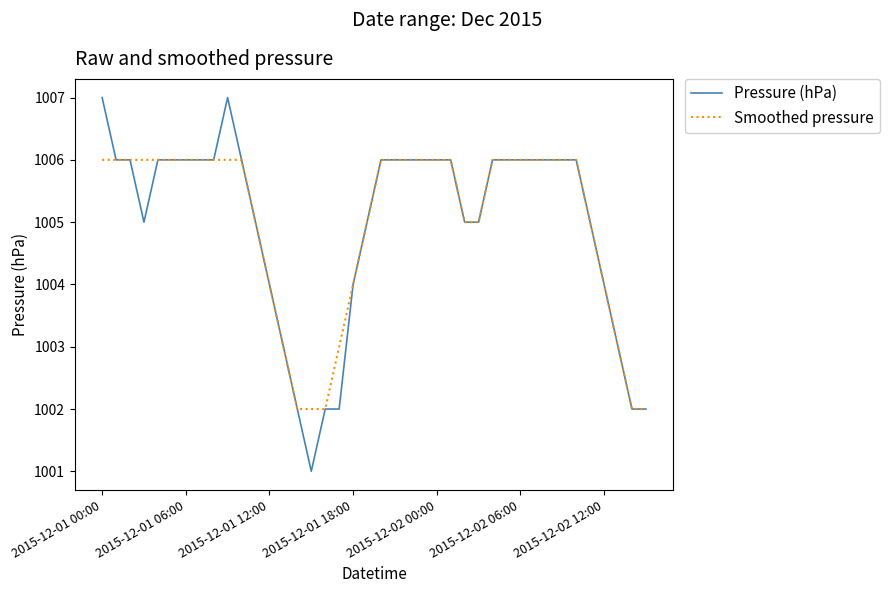

Which series has the widest spread of values?

Pressure (hPa)